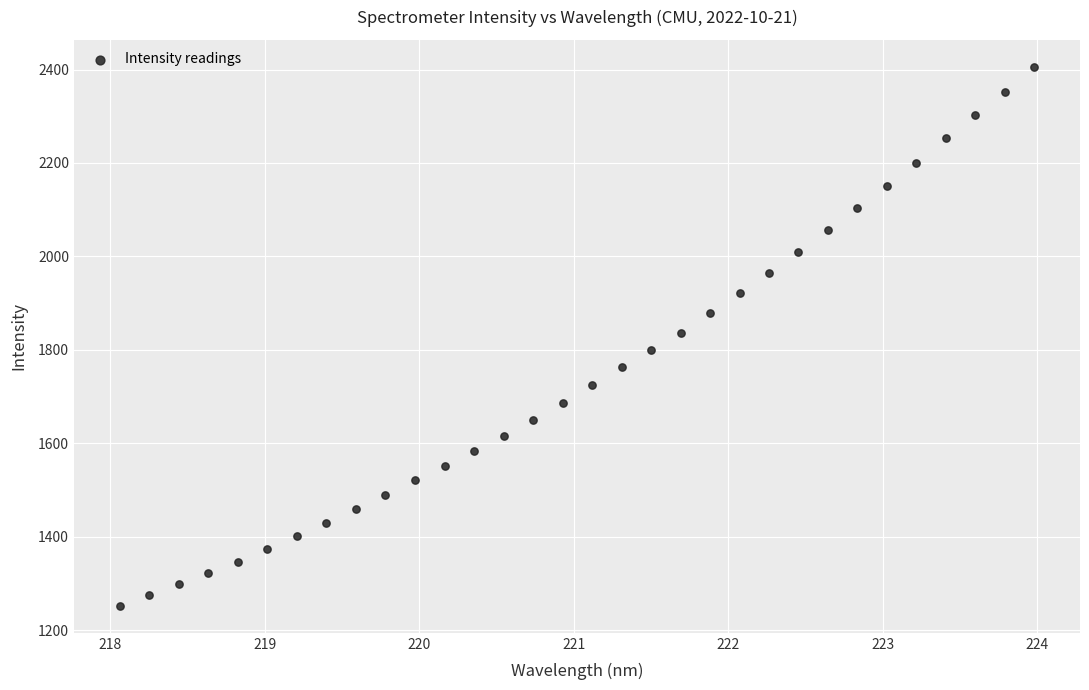

What is the range of X values (max minus min)?

5.9